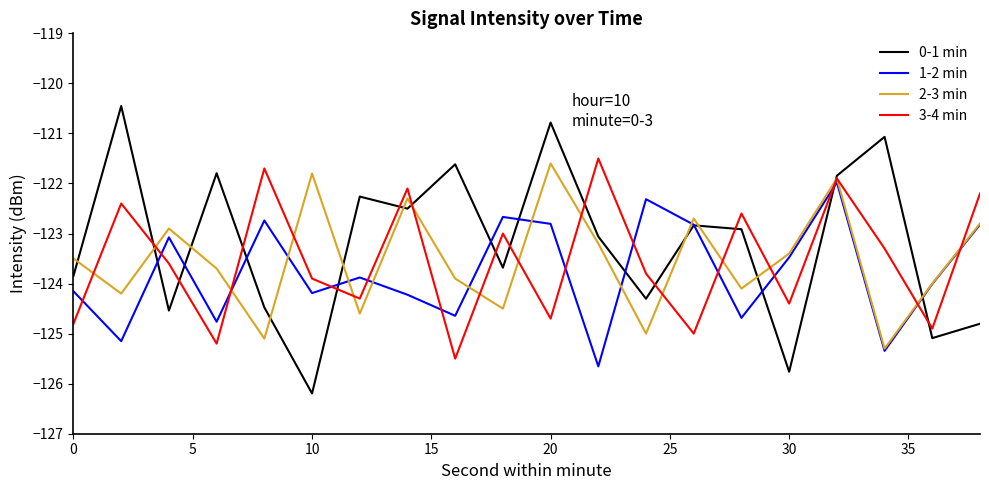

What is the greatest value displayed?

-120.5